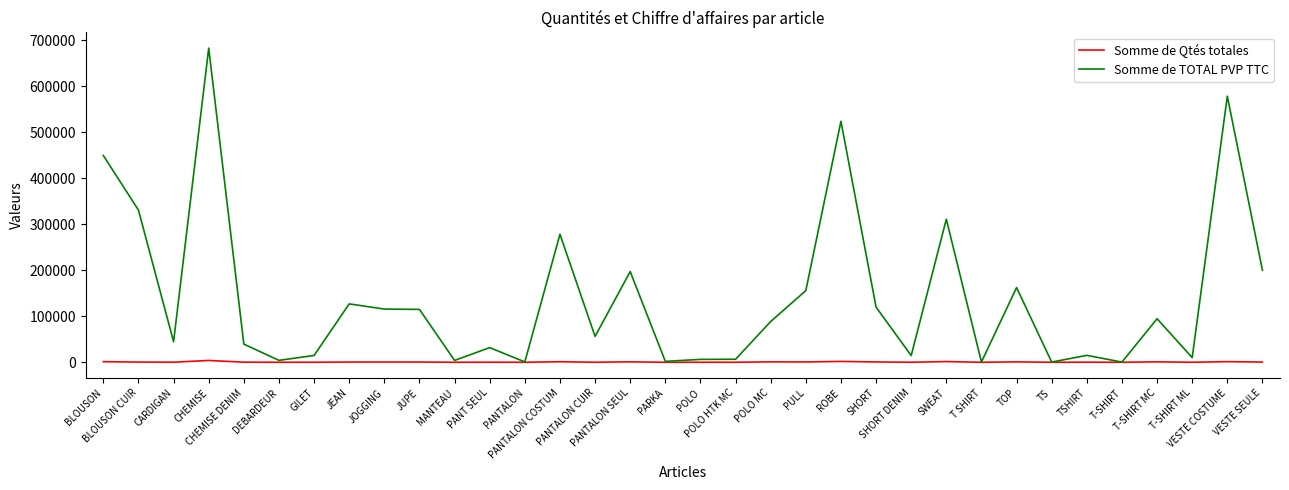

Rank the series by their maximum value, from lowest to highest.

Somme de Qtés totales, Somme de TOTAL PVP TTC